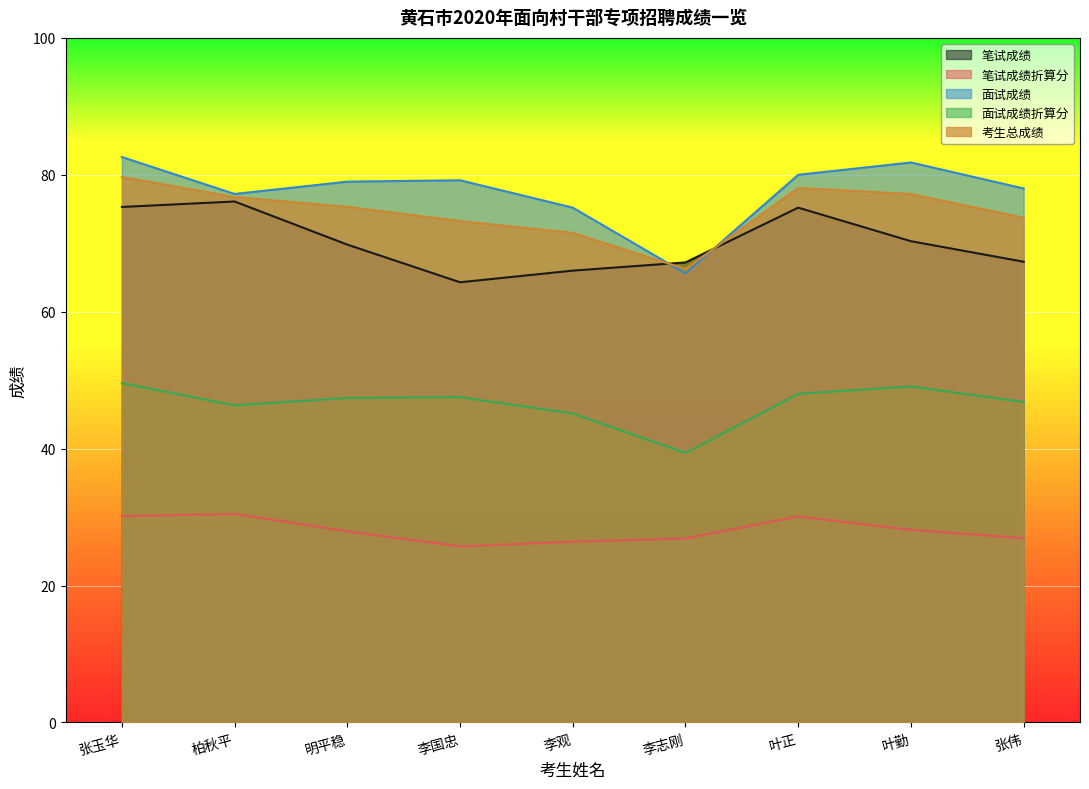

True or false: 面试成绩折算分 and 笔试成绩折算分 intersect in this chart.

False